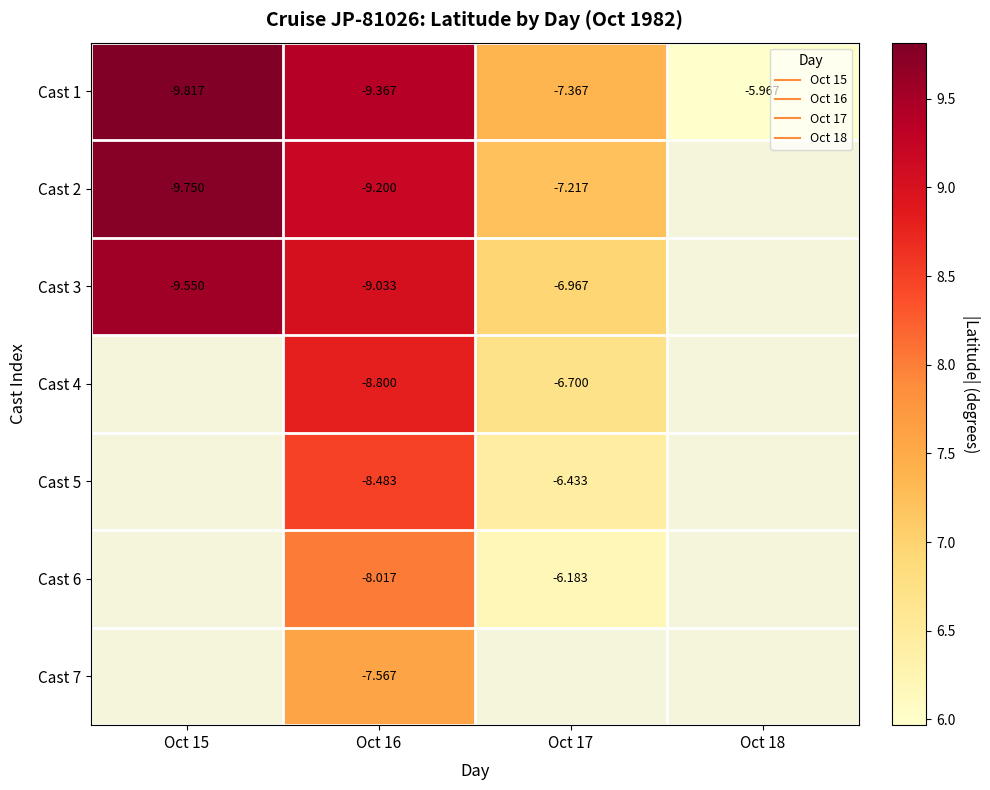

What is the greatest value displayed?

9.8